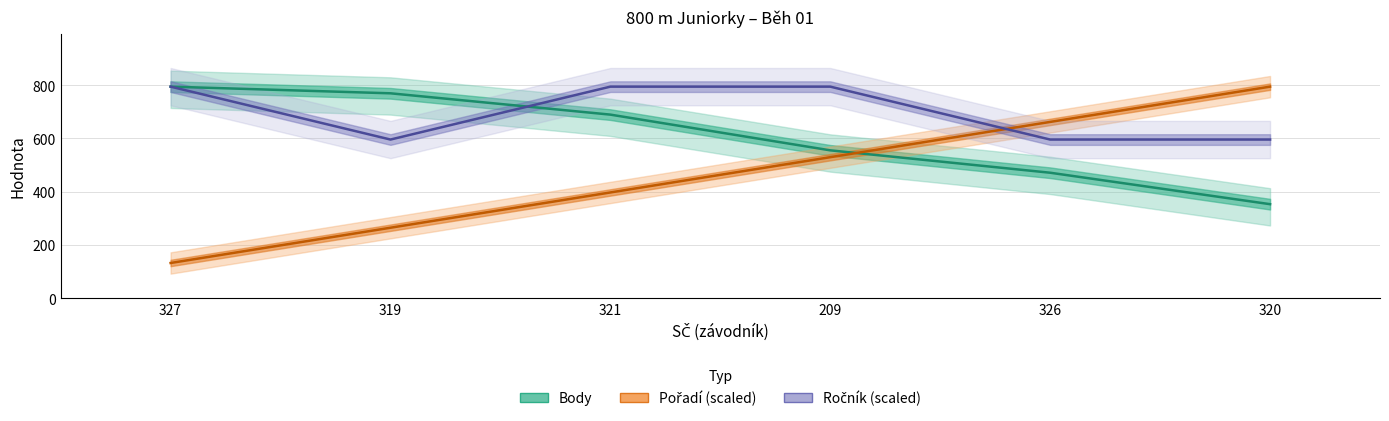

What is the value of the Pořadí (scaled) point at the 3rd from the left?

397.0